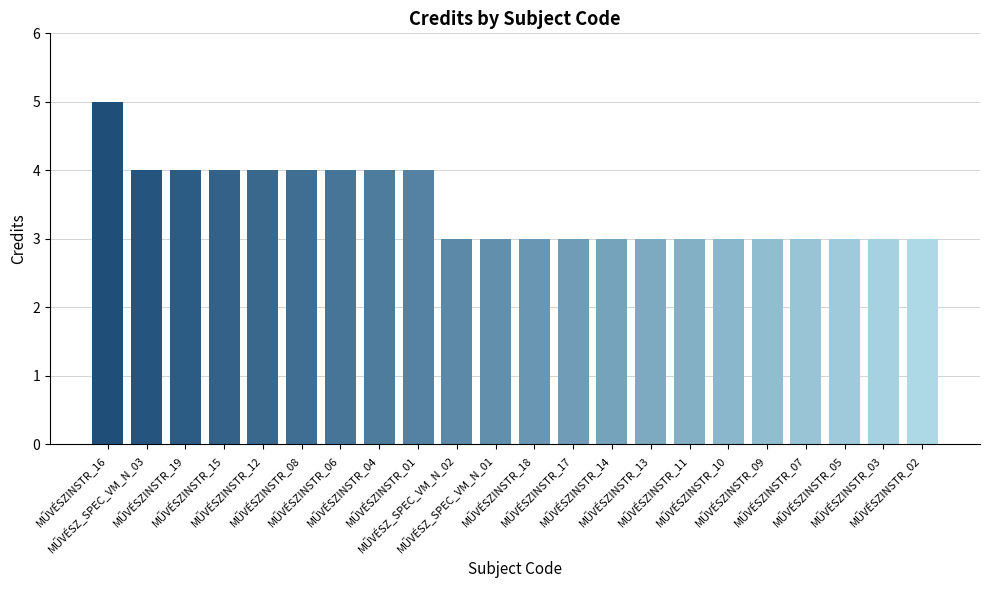

Count the values in the range 3 to 4.

21